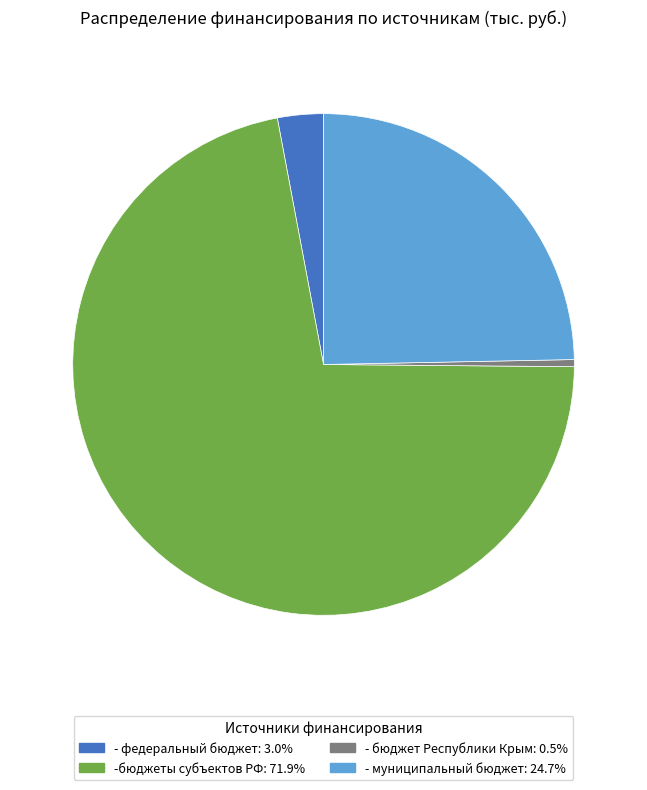

Count the number of slices in the pie.

4